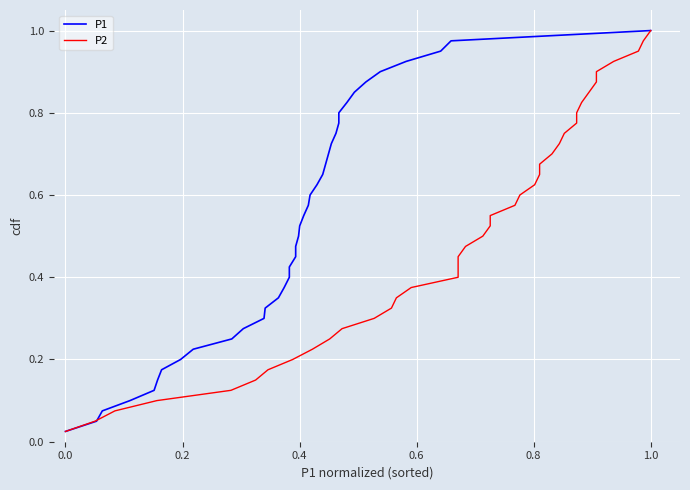

Which series has the largest range (max minus min)?

P1